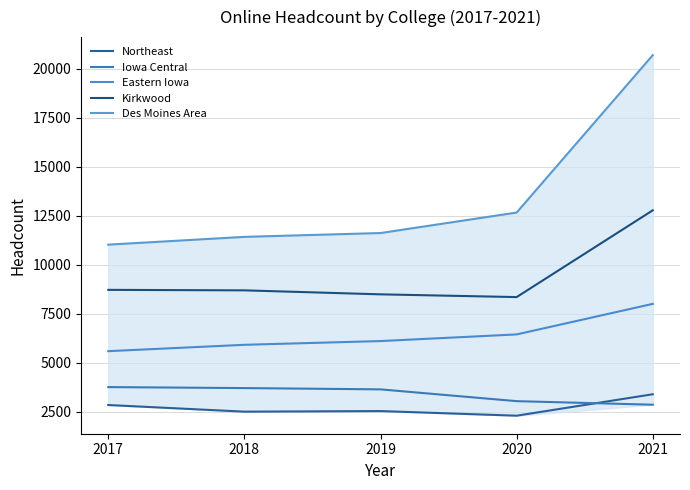

At how many categories does at least one series exceed 15816?

1